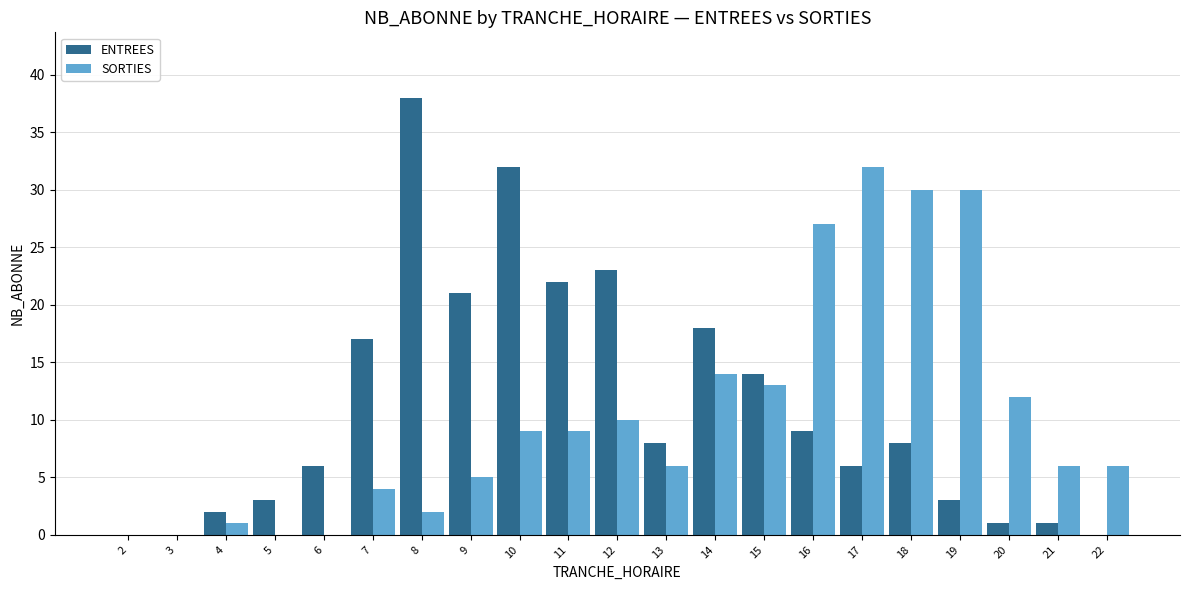

Is it true that SORTIES equals 0 at 5?

True